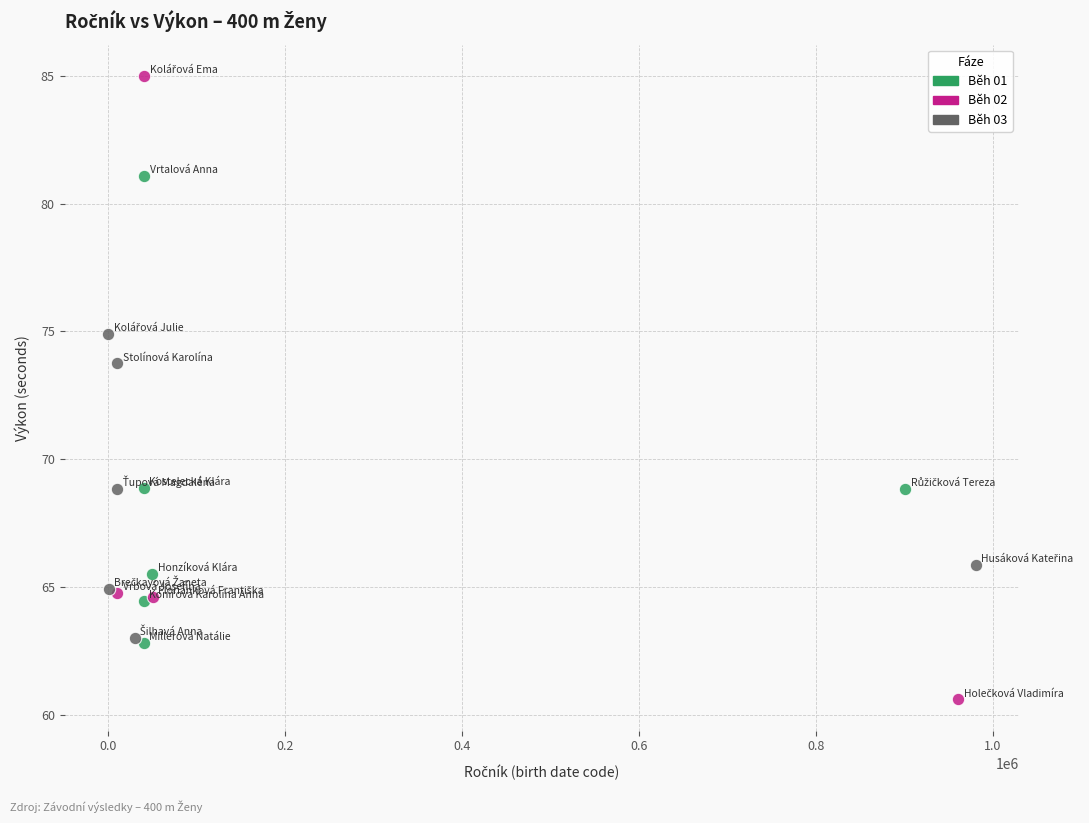

Which series has the largest Y range (max minus min)?

Běh 02